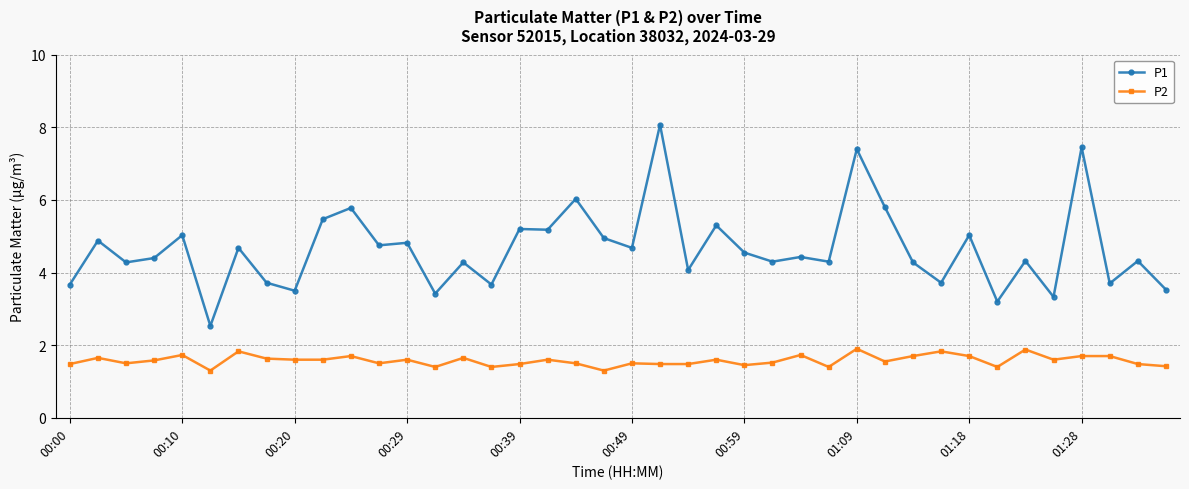

Which series has the largest total across all categories?

P1